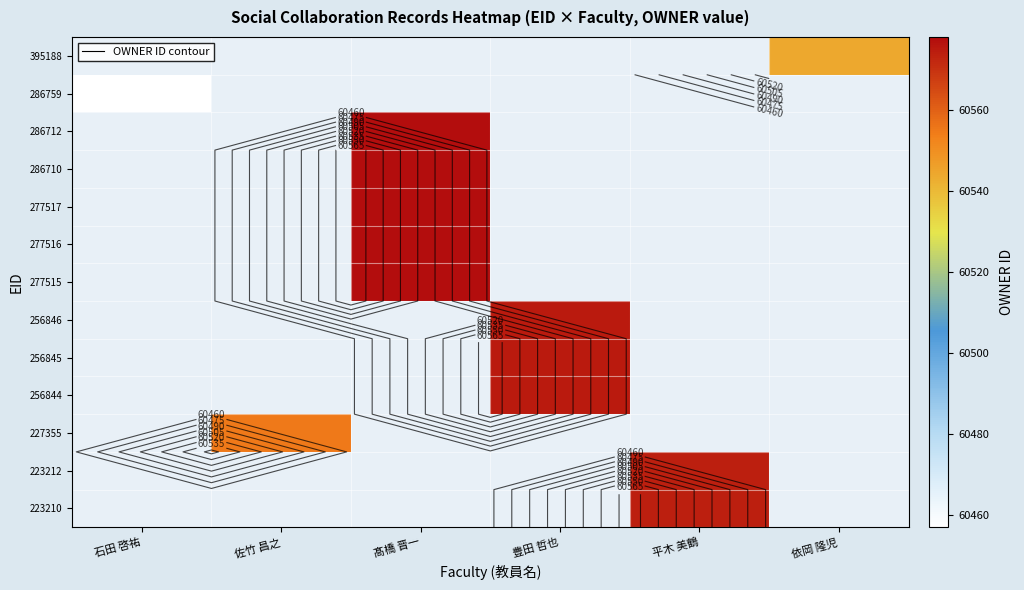

Rank the series by their average value, from lowest to highest.

223210, 223212, 227355, 256844, 256845, 256846, 277515, 277516, 277517, 286710, 286712, 286759, 395188